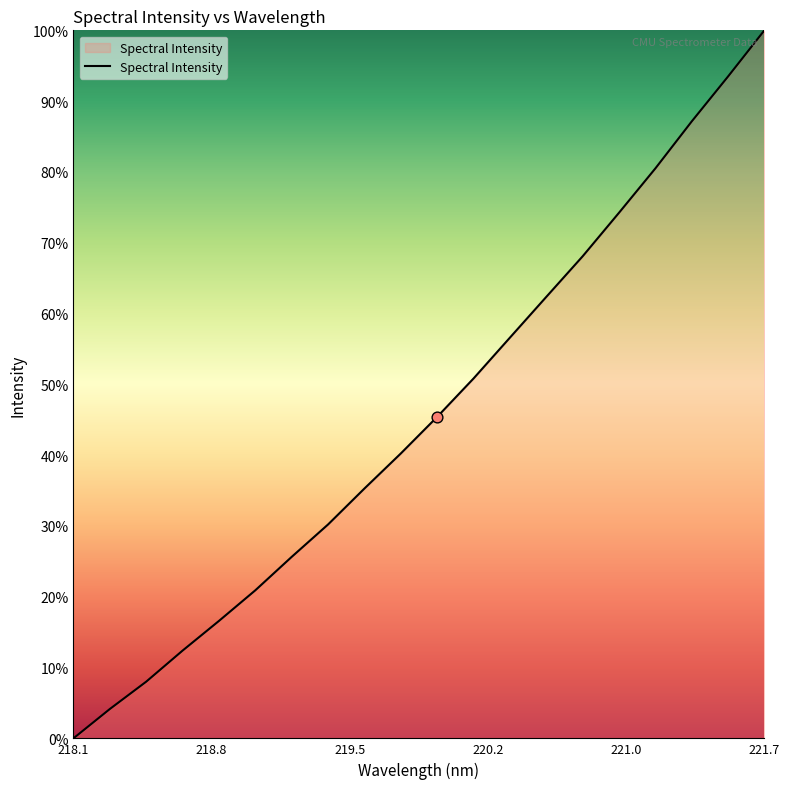

What is the greatest value displayed?

100.0